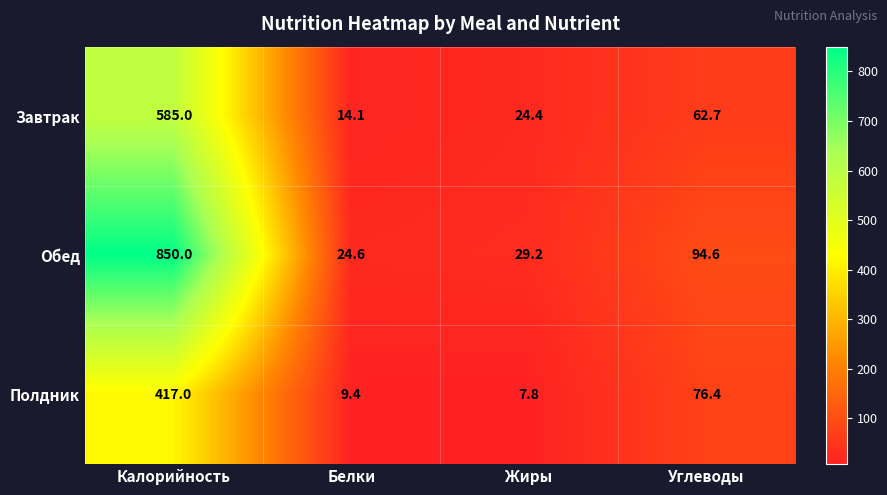

At which category does the chart reach its peak across all series?

Калорийность